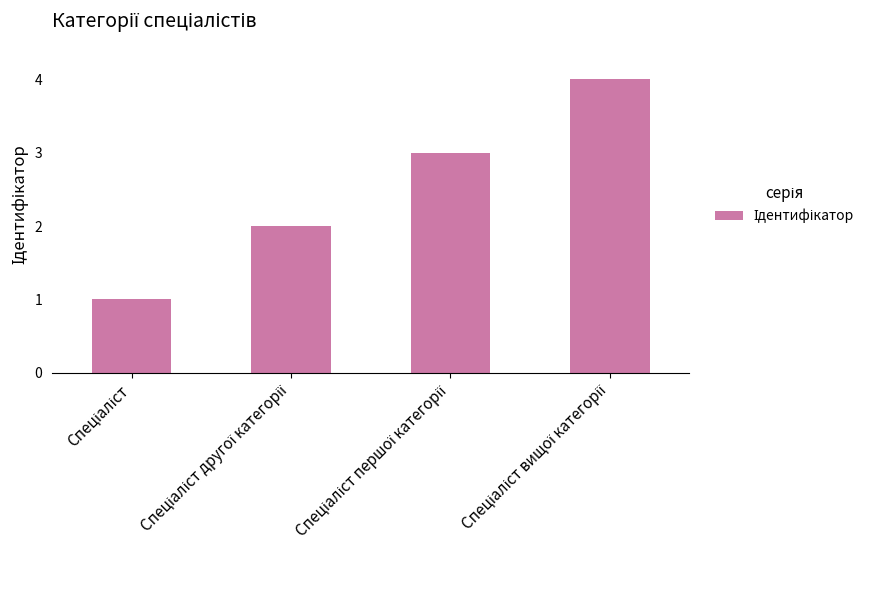

What is the difference between the maximum and minimum values?

3